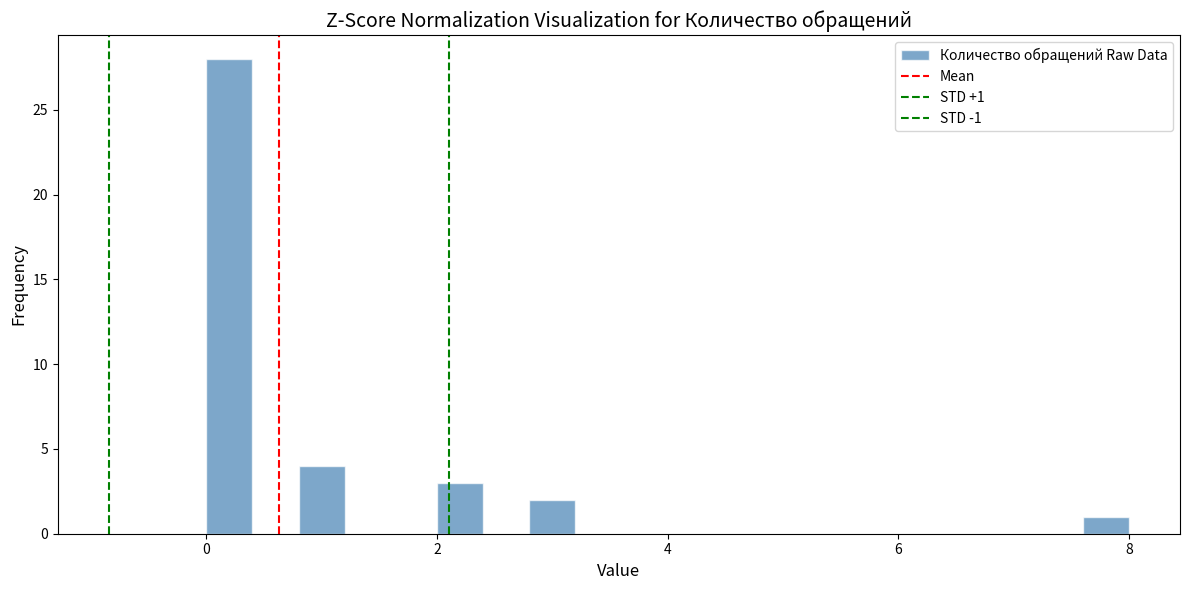

Read against the x-axis, roughly where is the centre of the tallest bar?

0.2